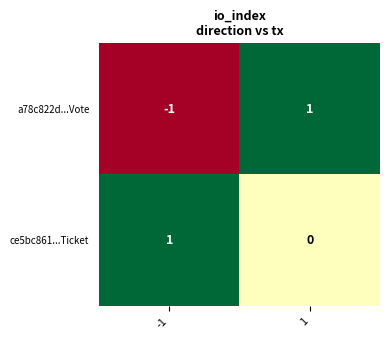

True or false: ce5bc861...Ticket has a value of 1 at 1.

False